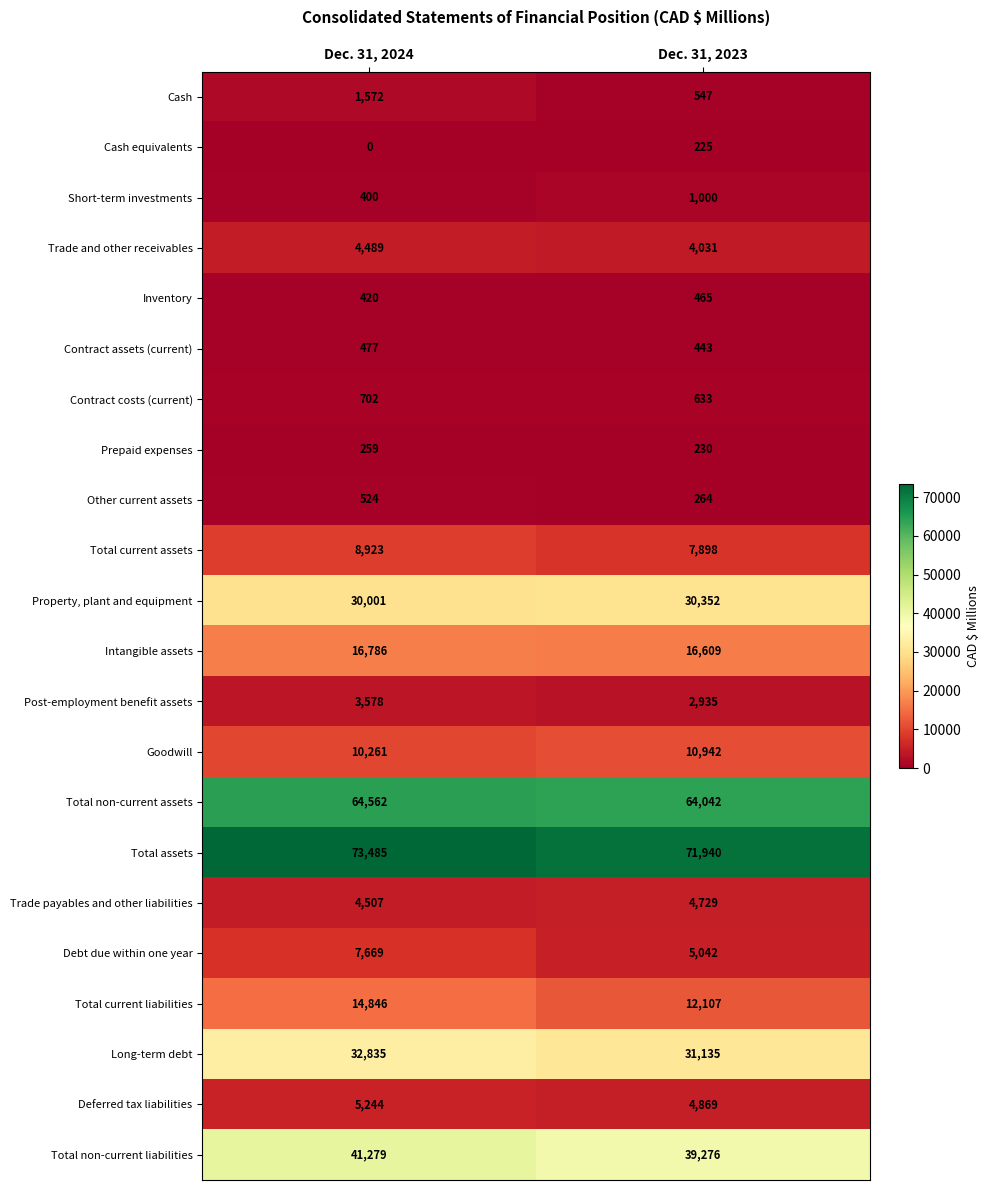

What is the difference between the highest and lowest values at Dec. 31, 2023?

71715